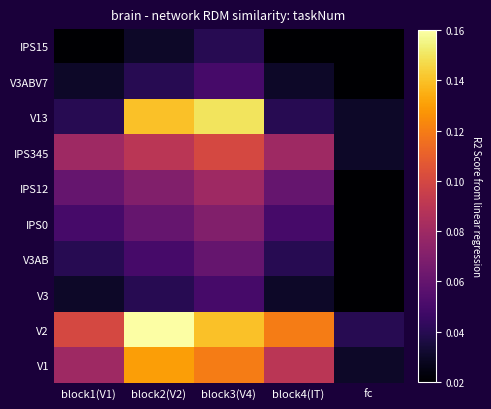

At which category is the sum across all series the highest?

block3(V4)